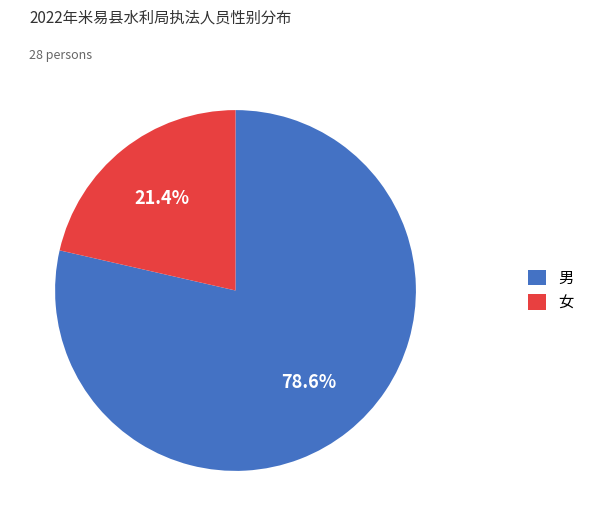

Which has a higher value, 男 or 女?

男